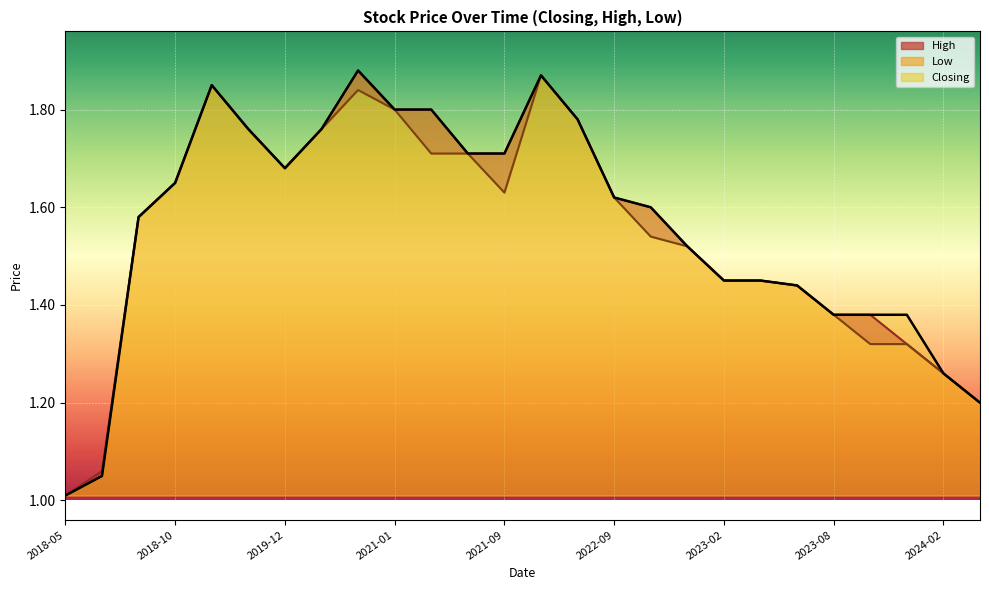

Where is Low nearest to the value 1?

2018-05